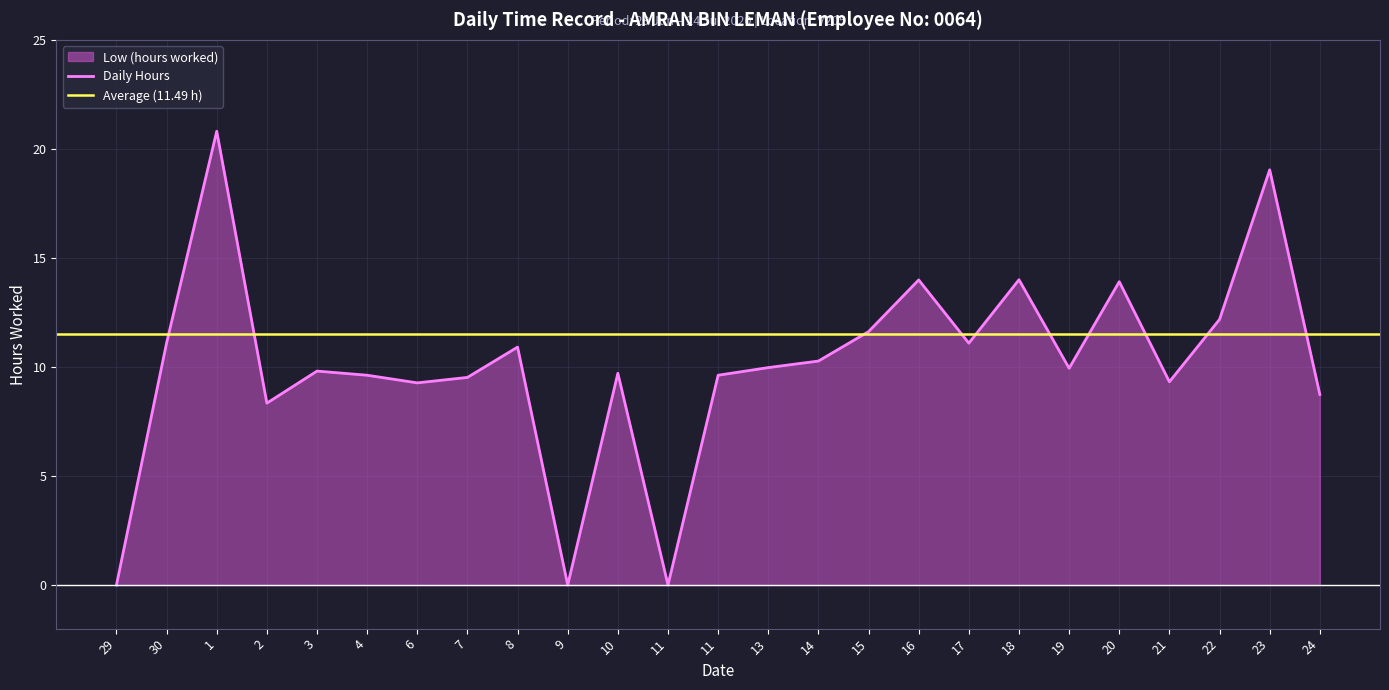

What is the value of the 17th point from the left?

14.0